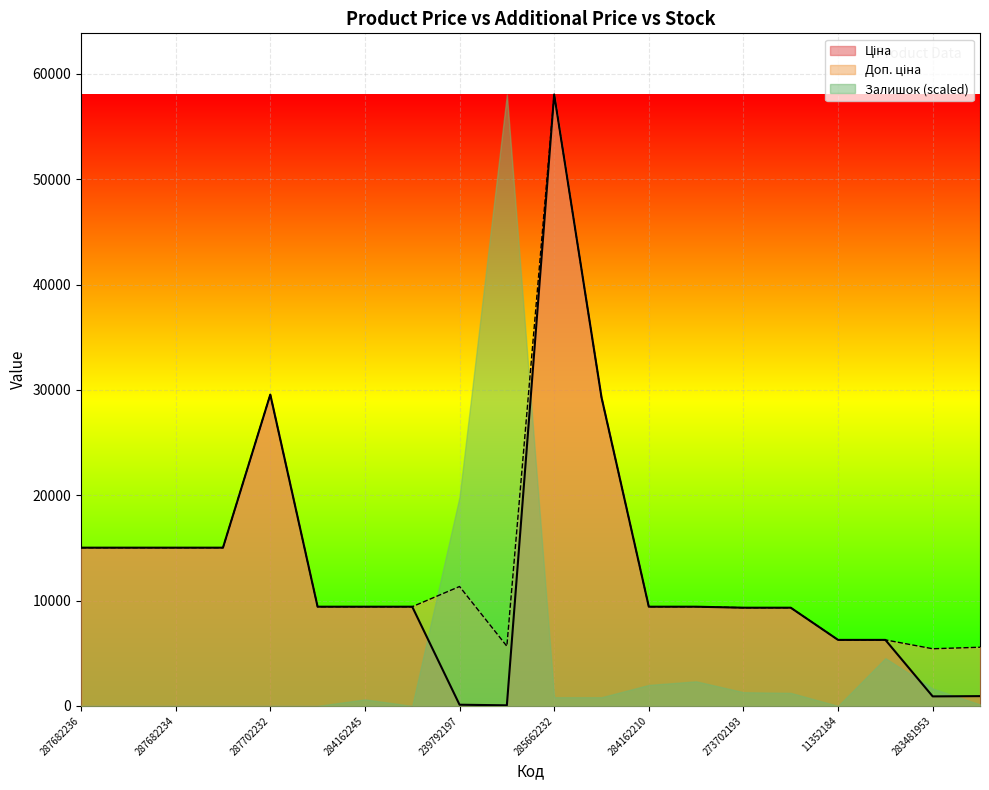

What is the sum of the Доп. ціна values at 287682233 and 284162209?

24436.1